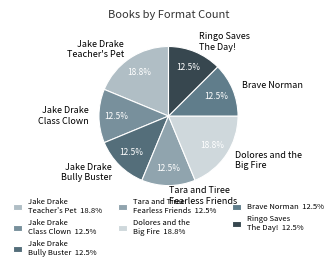

How many slices are in this pie chart?

7